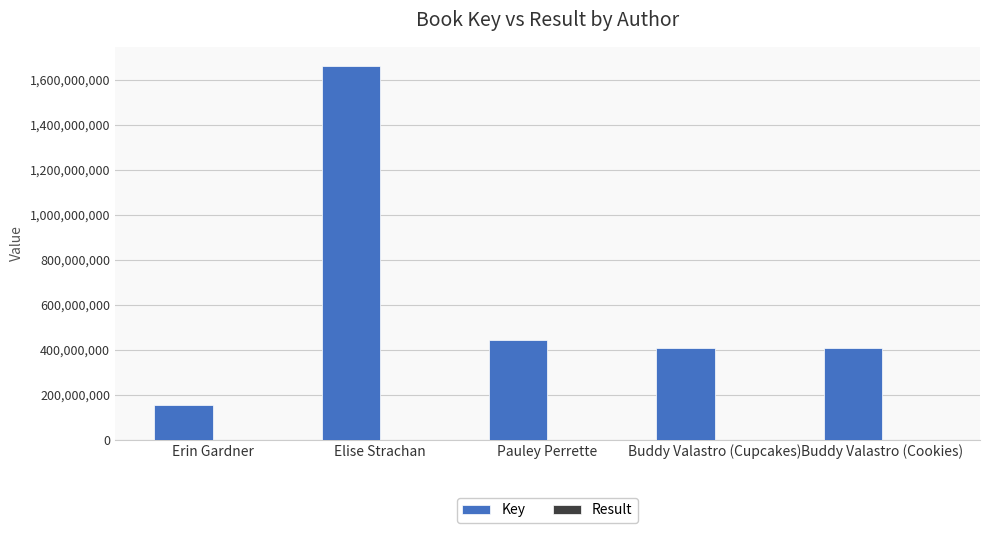

True or false: Key has a value of 931176937 at Elise Strachan.

False